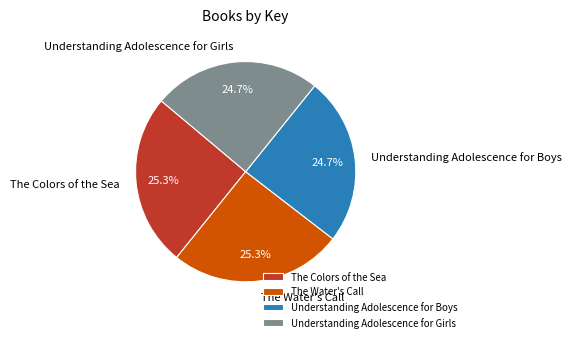

What percentage is NOT represented by Understanding Adolescence for Boys?

75.3%